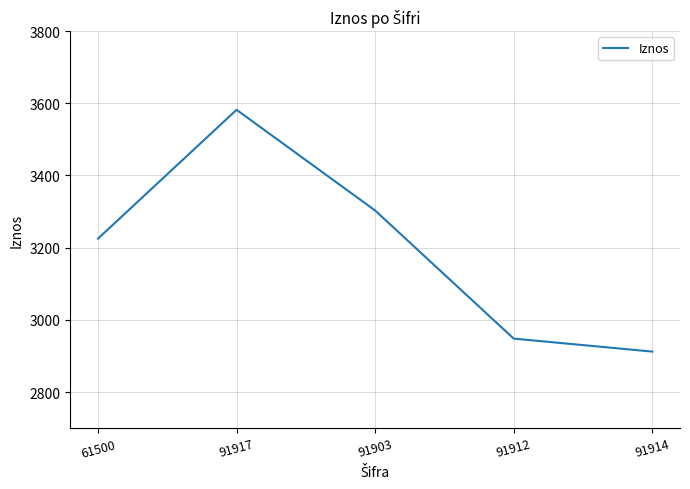

What is the difference between the values at 91917 and 91903?

279